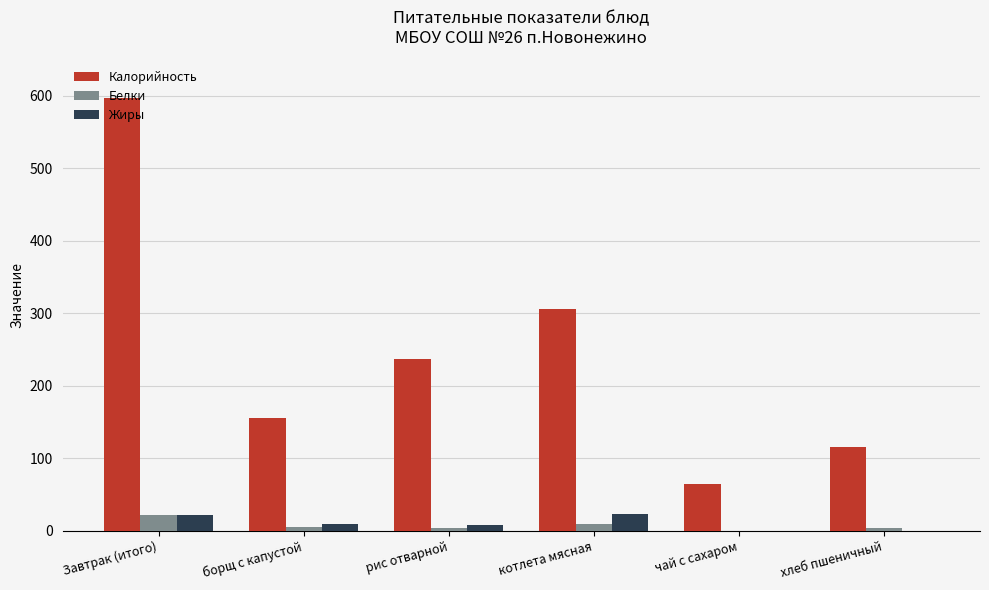

The Калорийность series shows 32.0 at хлеб пшеничный. True or false?

False